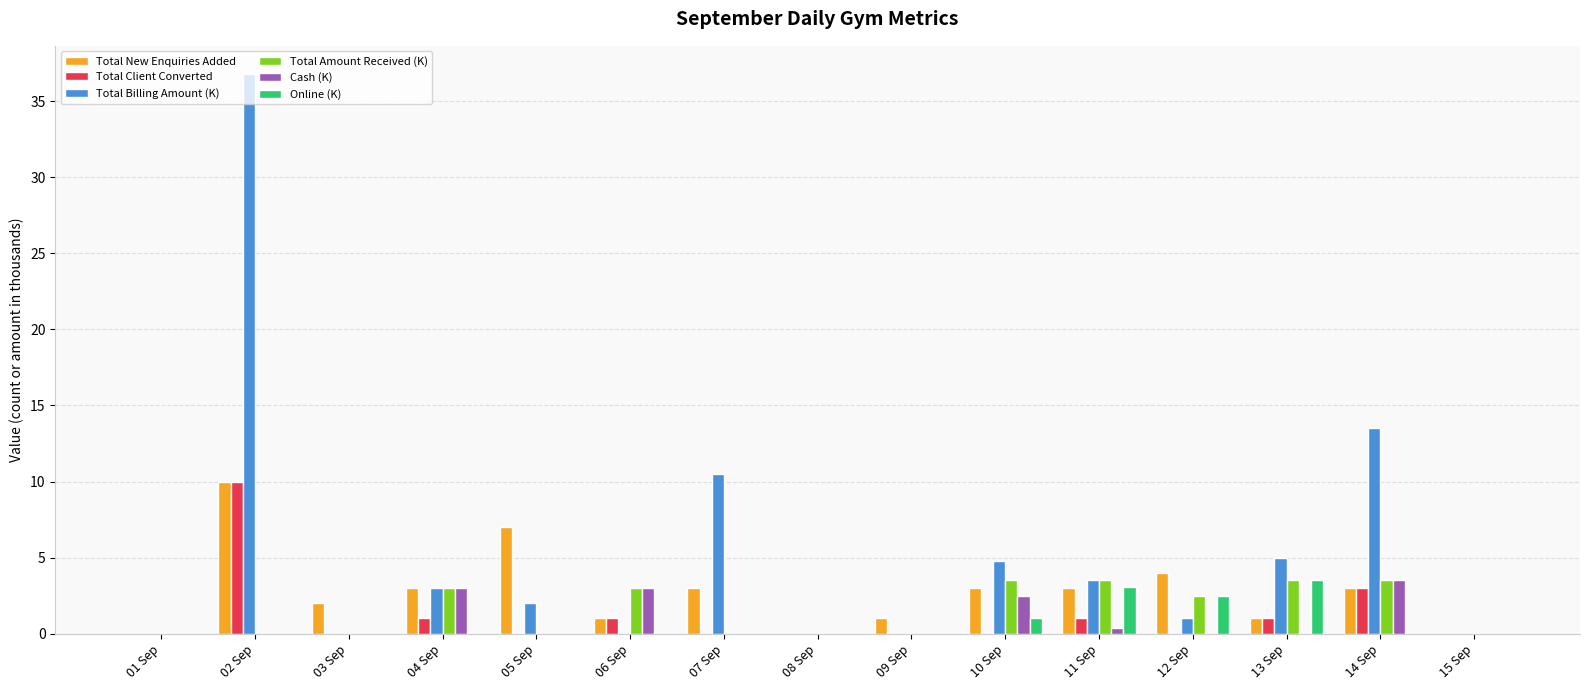

What is the total value across all series at 12 Sep?

10.0